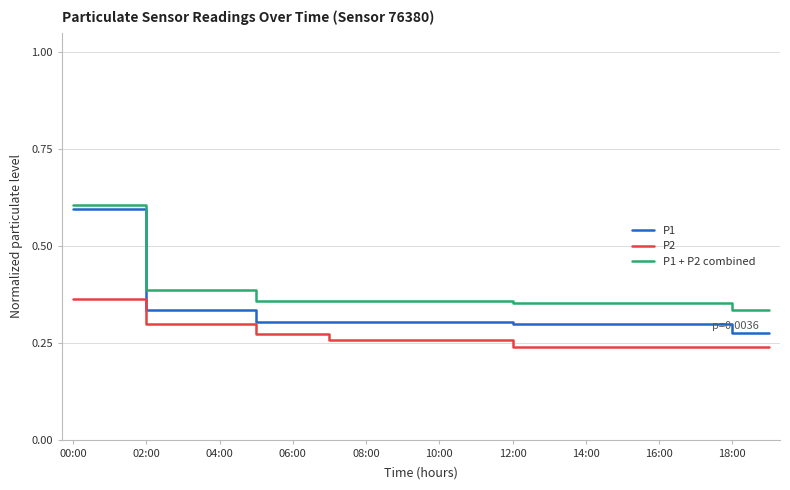

What is the maximum value shown in the chart?

0.6